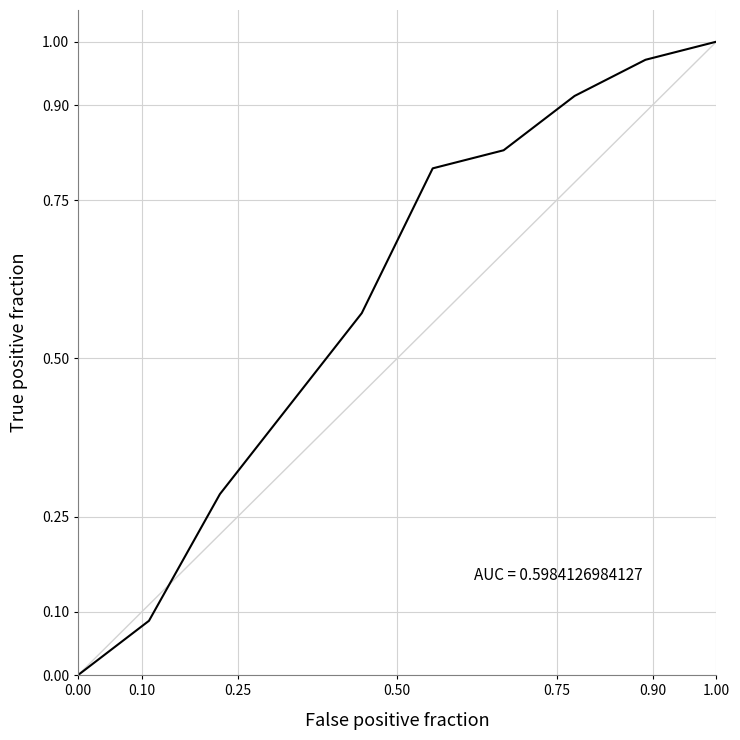

True or false: the data has more than 0 interior local peaks.

False